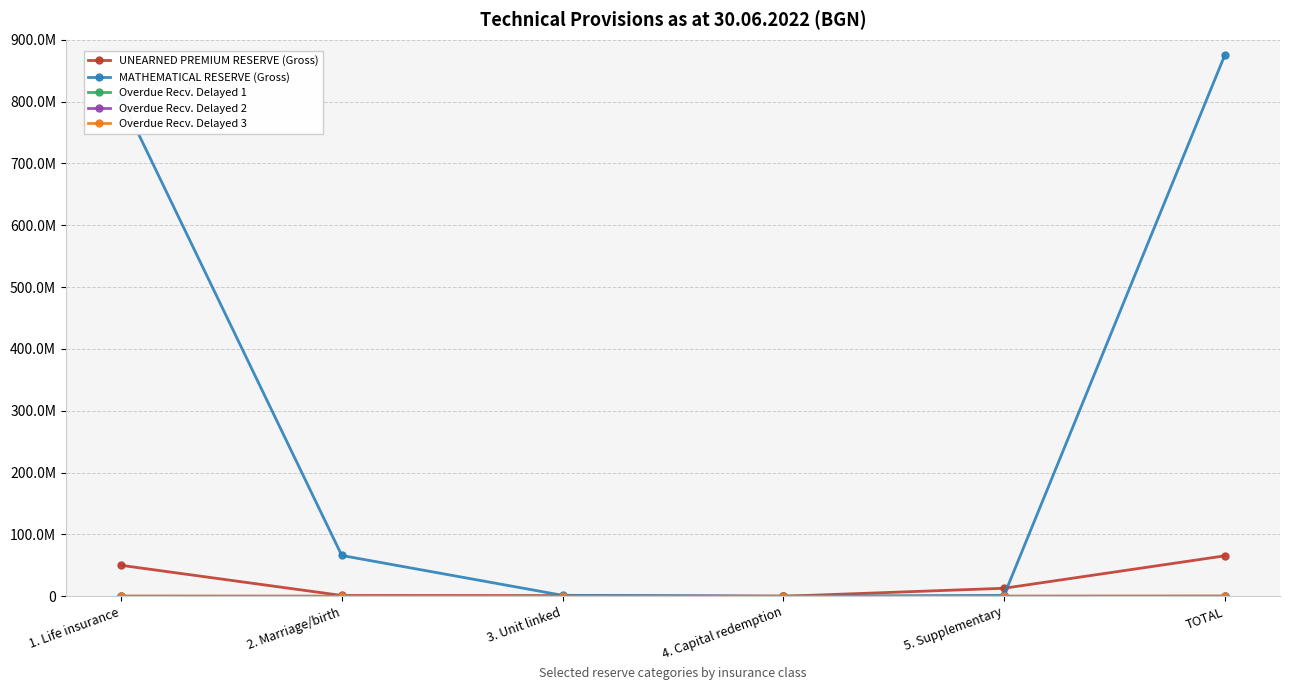

Which label corresponds to the largest value in the chart?

TOTAL